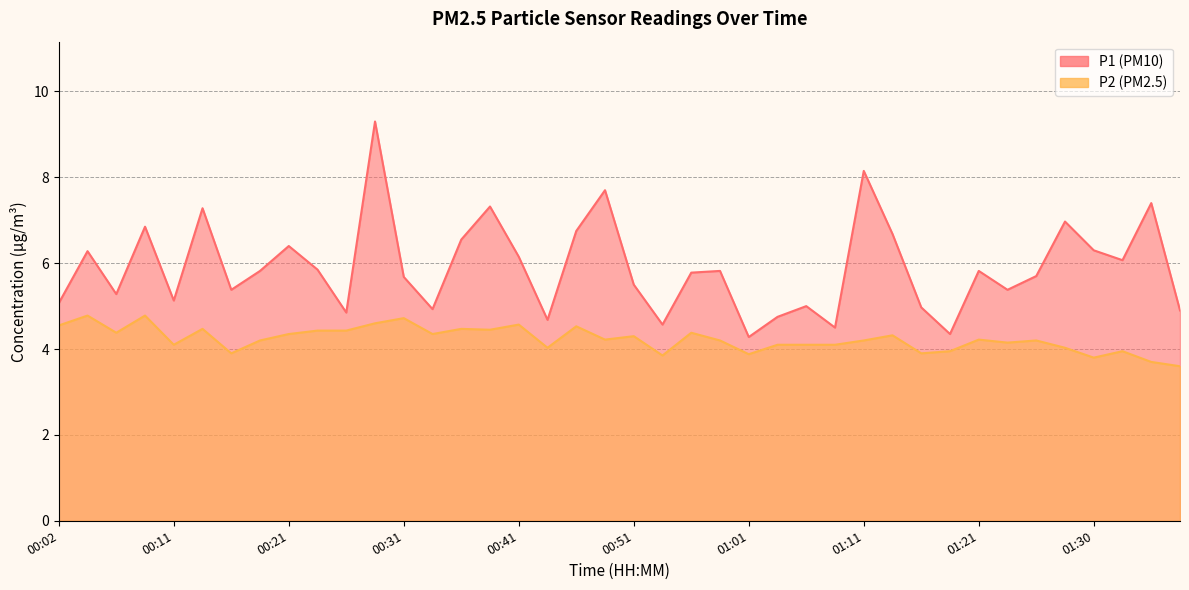

Reading left to right, what are all the values shown in this chart?

P1: 00:02=5.1	00:04=6.3	00:06=5.3	00:09=6.8	00:11=5.1	00:14=7.3	00:16=5.4	00:19=5.8	00:21=6.4	00:24=5.8	00:26=4.8	00:29=9.3	00:31=5.7	00:33=4.9	00:36=6.5	00:38=7.3	00:41=6.2	00:43=4.7	00:46=6.8	00:48=7.7	00:51=5.5	00:53=4.6	00:56=5.8	00:58=5.8	01:01=4.3	01:03=4.8	01:06=5.0	01:08=4.5	01:11=8.2	01:13=6.7	01:16=5.0	01:18=4.3	01:21=5.8	01:23=5.4	01:25=5.7	01:28=7.0	01:30=6.3	01:33=6.1	01:35=7.4	01:38=4.9
P2: 00:02=4.5	00:04=4.8	00:06=4.4	00:09=4.8	00:11=4.1	00:14=4.5	00:16=3.9	00:19=4.2	00:21=4.3	00:24=4.4	00:26=4.4	00:29=4.6	00:31=4.7	00:33=4.3	00:36=4.5	00:38=4.5	00:41=4.6	00:43=4.0	00:46=4.5	00:48=4.2	00:51=4.3	00:53=3.9	00:56=4.4	00:58=4.2	01:01=3.9	01:03=4.1	01:06=4.1	01:08=4.1	01:11=4.2	01:13=4.3	01:16=3.9	01:18=4.0	01:21=4.2	01:23=4.2	01:25=4.2	01:28=4.0	01:30=3.8	01:33=4.0	01:35=3.7	01:38=3.6